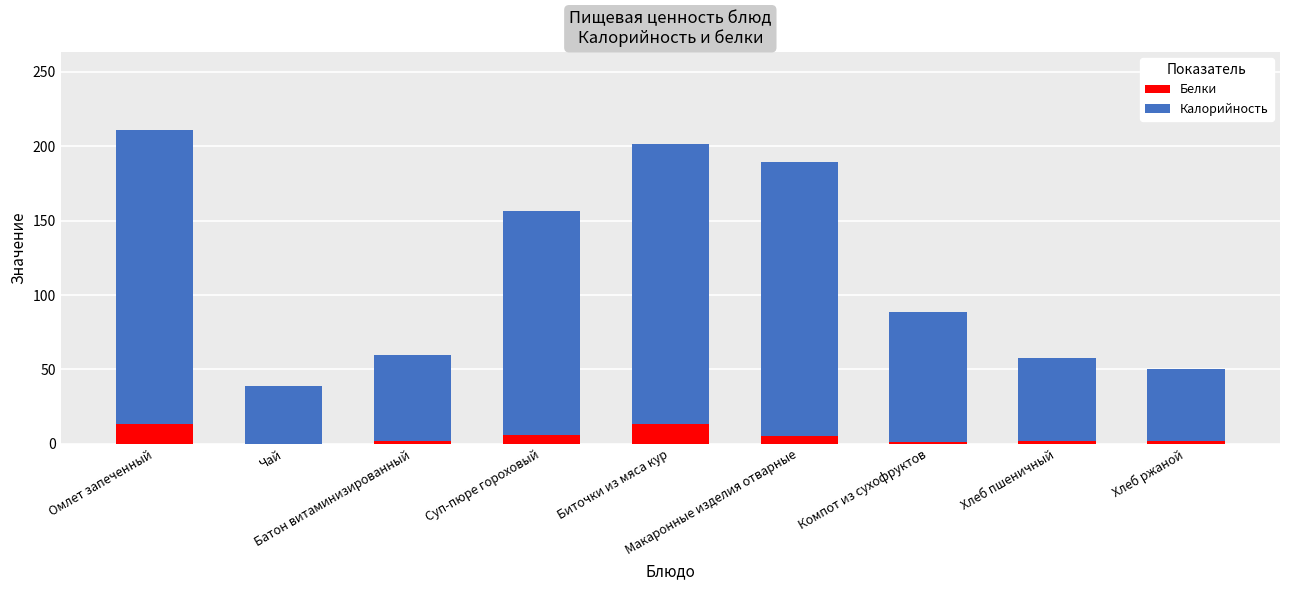

True or false: Белки has a value of 1.6 at Хлеб пшеничный.

True